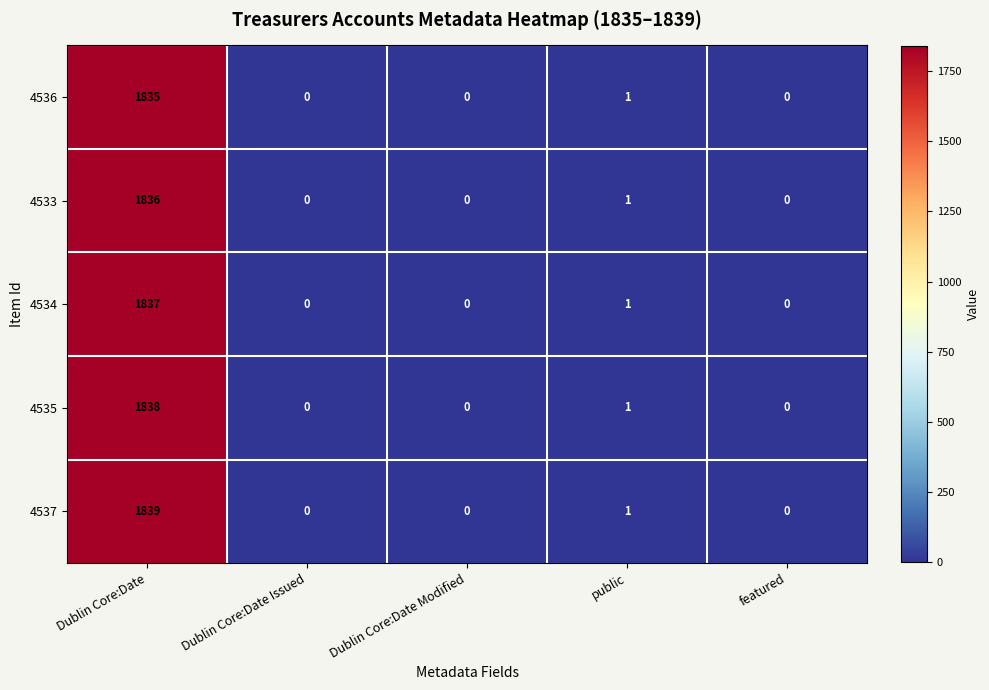

What is the greatest value displayed?

1839